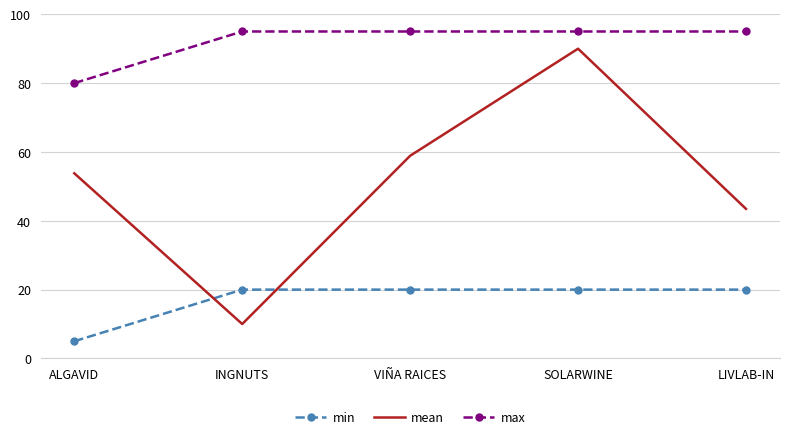

What is the minimum value for min?

5.0